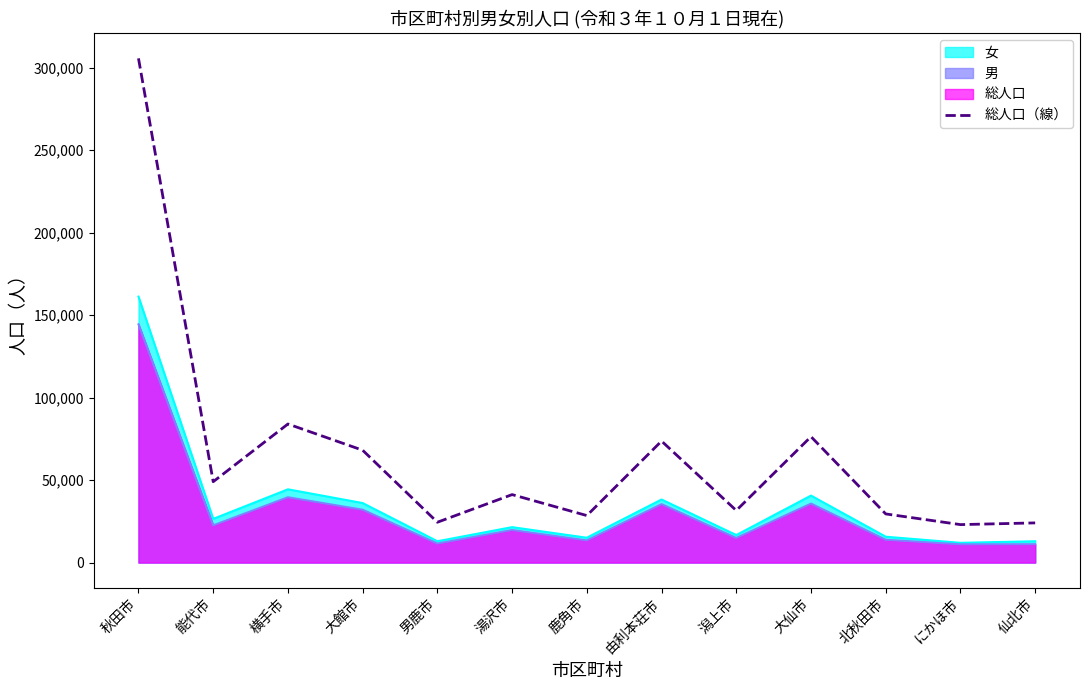

What is the minimum value shown in the chart?

11041